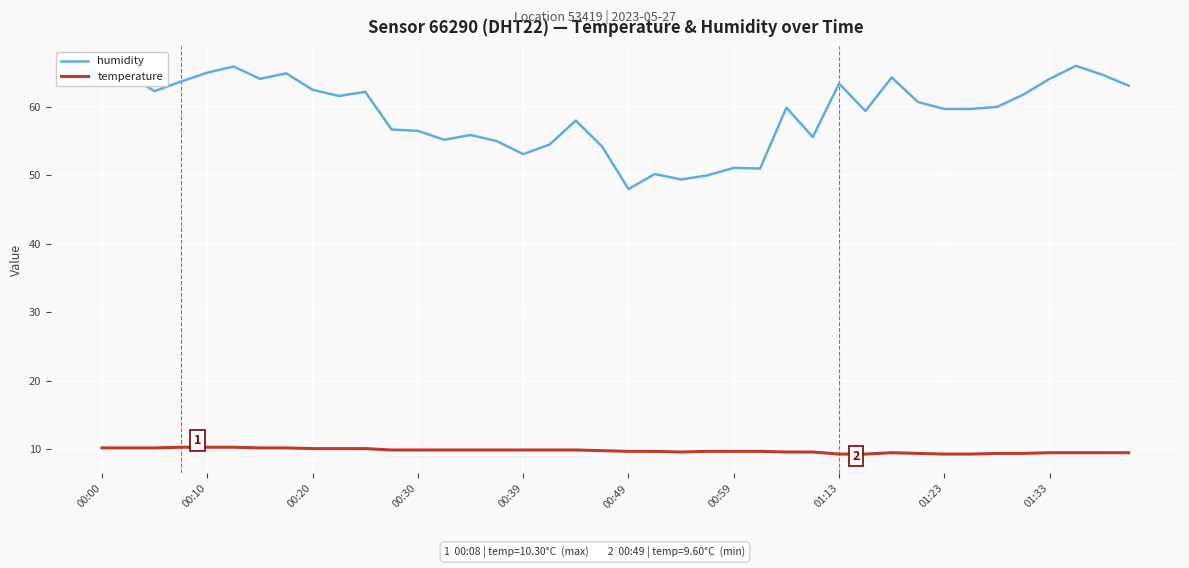

True or false: temperature and humidity cross at least once.

False